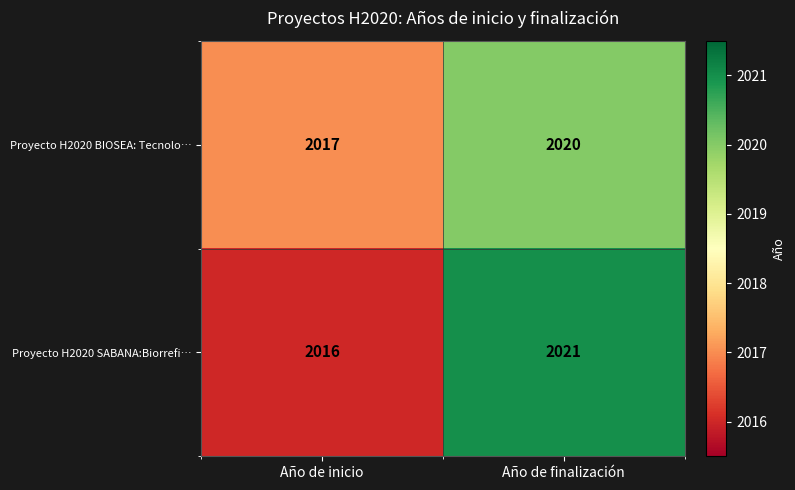

Reading left to right, list all the values displayed in this chart.

Proyecto H2020 BIOSEA: Tecnolo…: Año de inicio=2017	Año de finalización=2020
Proyecto H2020 SABANA:Biorrefi…: Año de inicio=2016	Año de finalización=2021